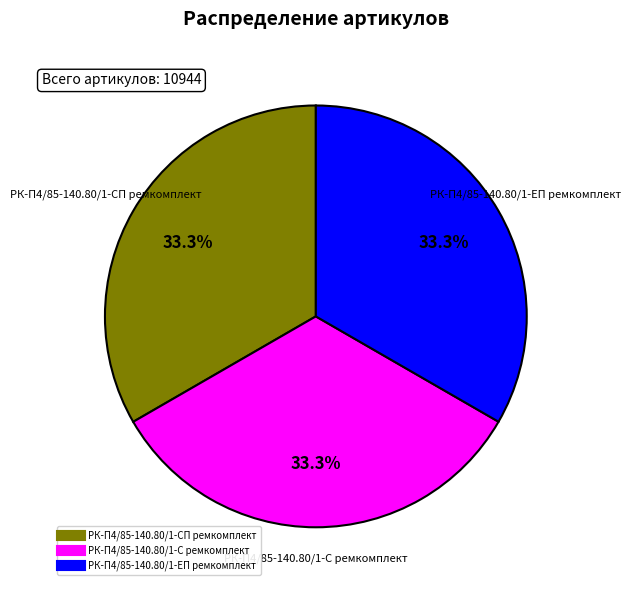

How many slices are in this pie chart?

3